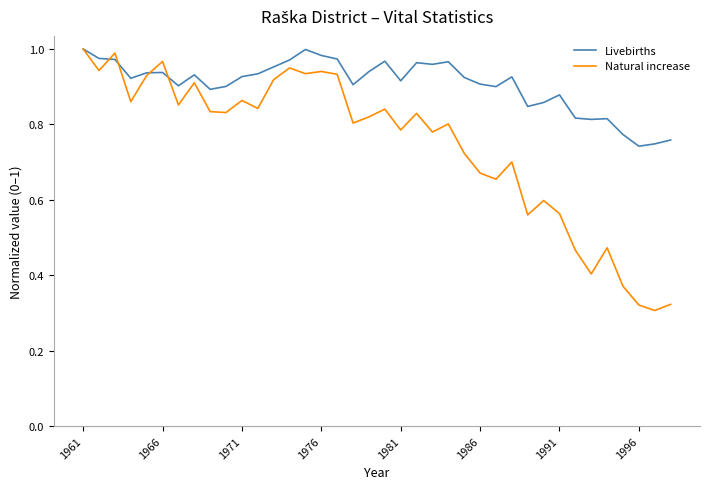

Rank the series by their average value, from lowest to highest.

Natural increase, Livebirths